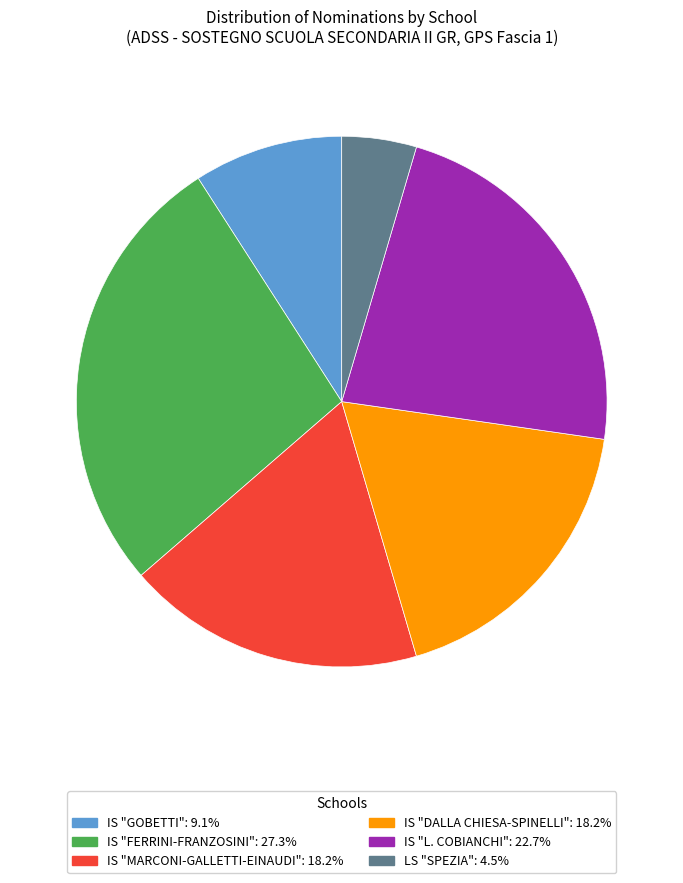

Is there a majority slice in this chart?

No